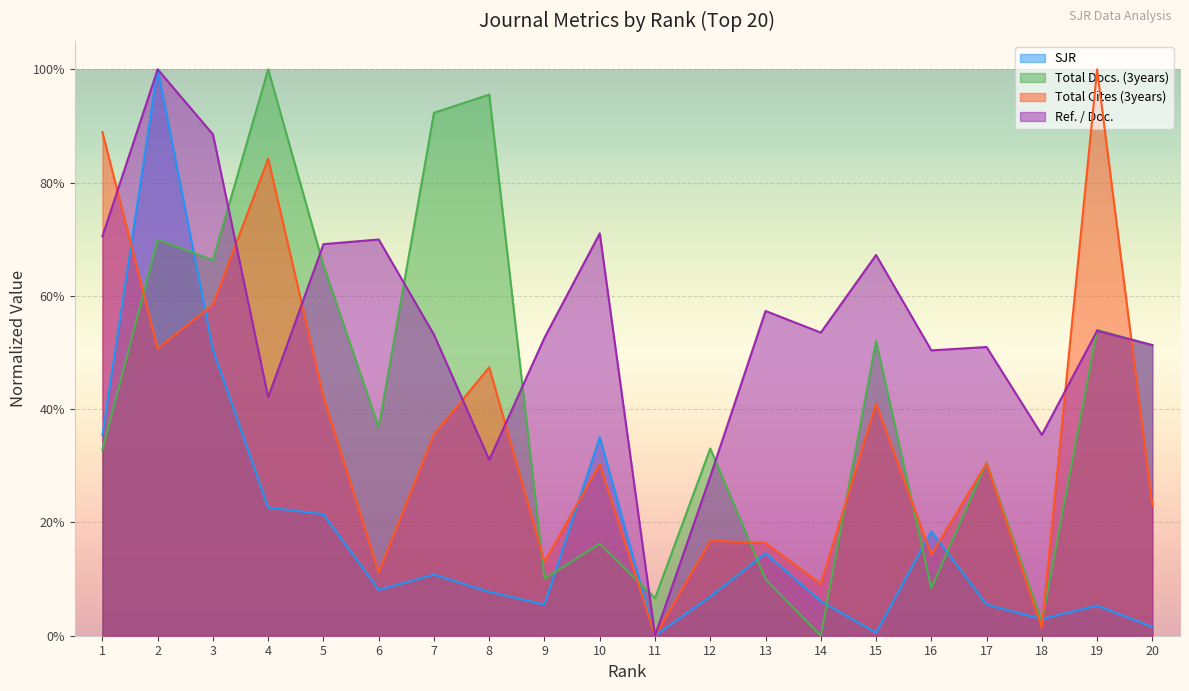

At which label does Ref. / Doc. reach its minimum?

11